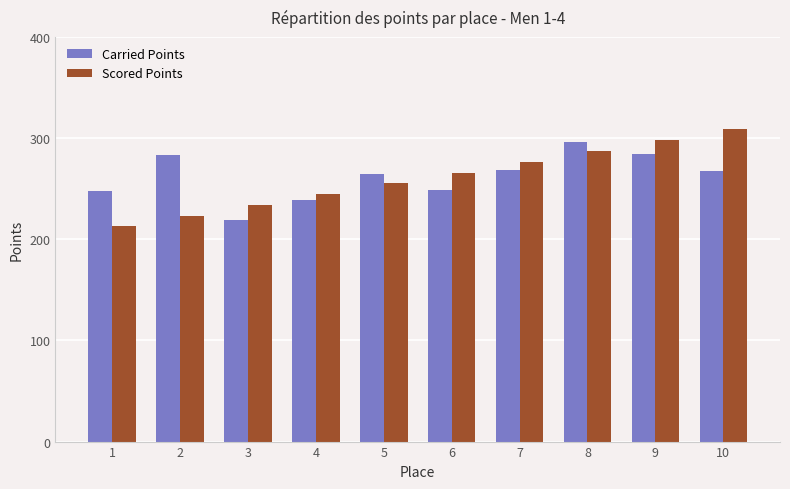

At 3, list the series in order from smallest to largest.

Carried Points, Scored Points